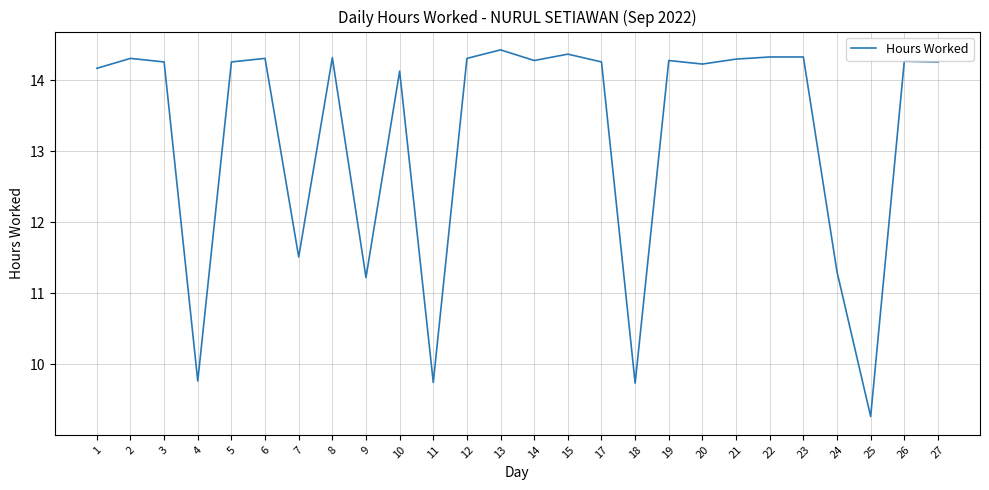

The chart shows a value of 14.2 at 1. True or false?

True